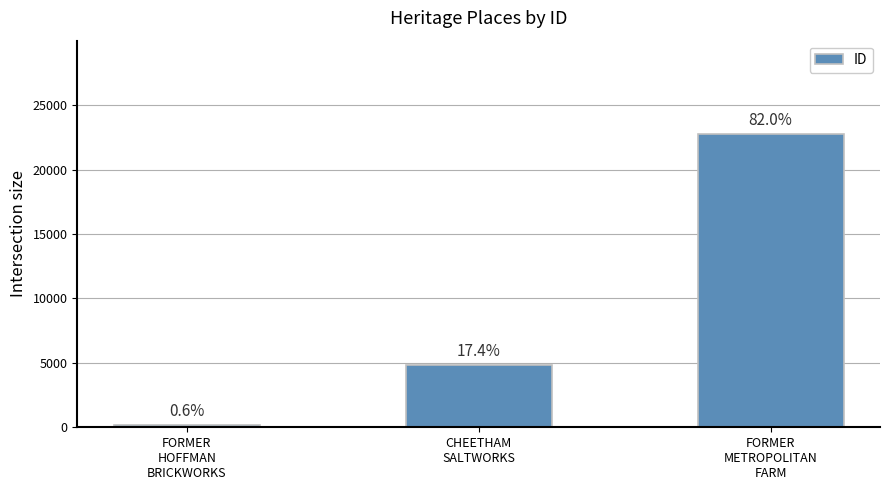

Does the chart contain stacked bars?

No